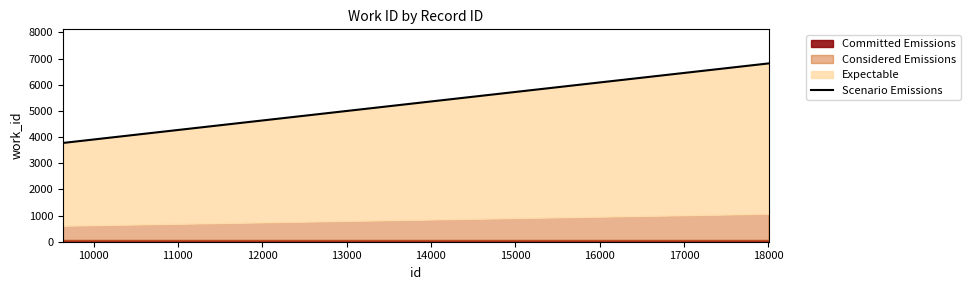

The value at 18003 is 10457. True or false?

False